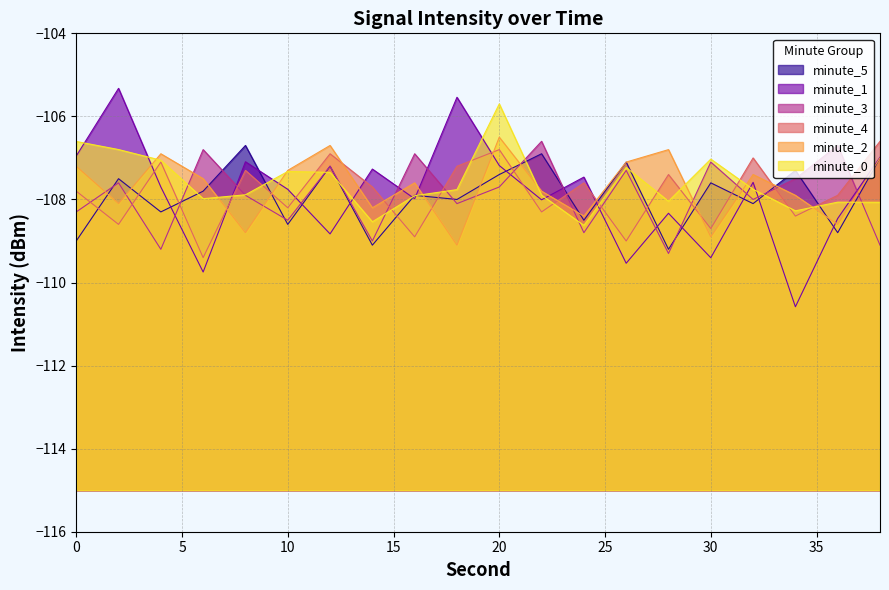

Does the chart display data point markers on the line(s)?

No